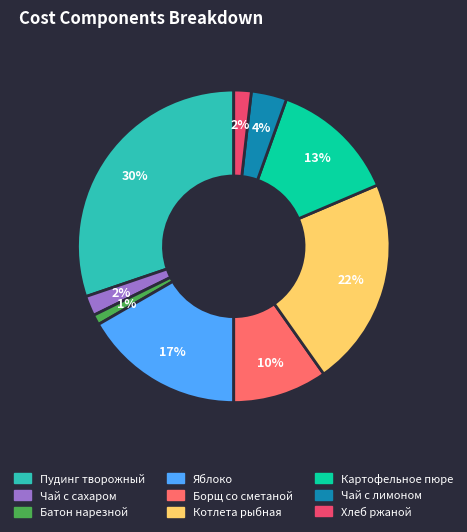

To the nearest percent, what is the combined percentage of Батон нарезной and Картофельное пюре?

14%